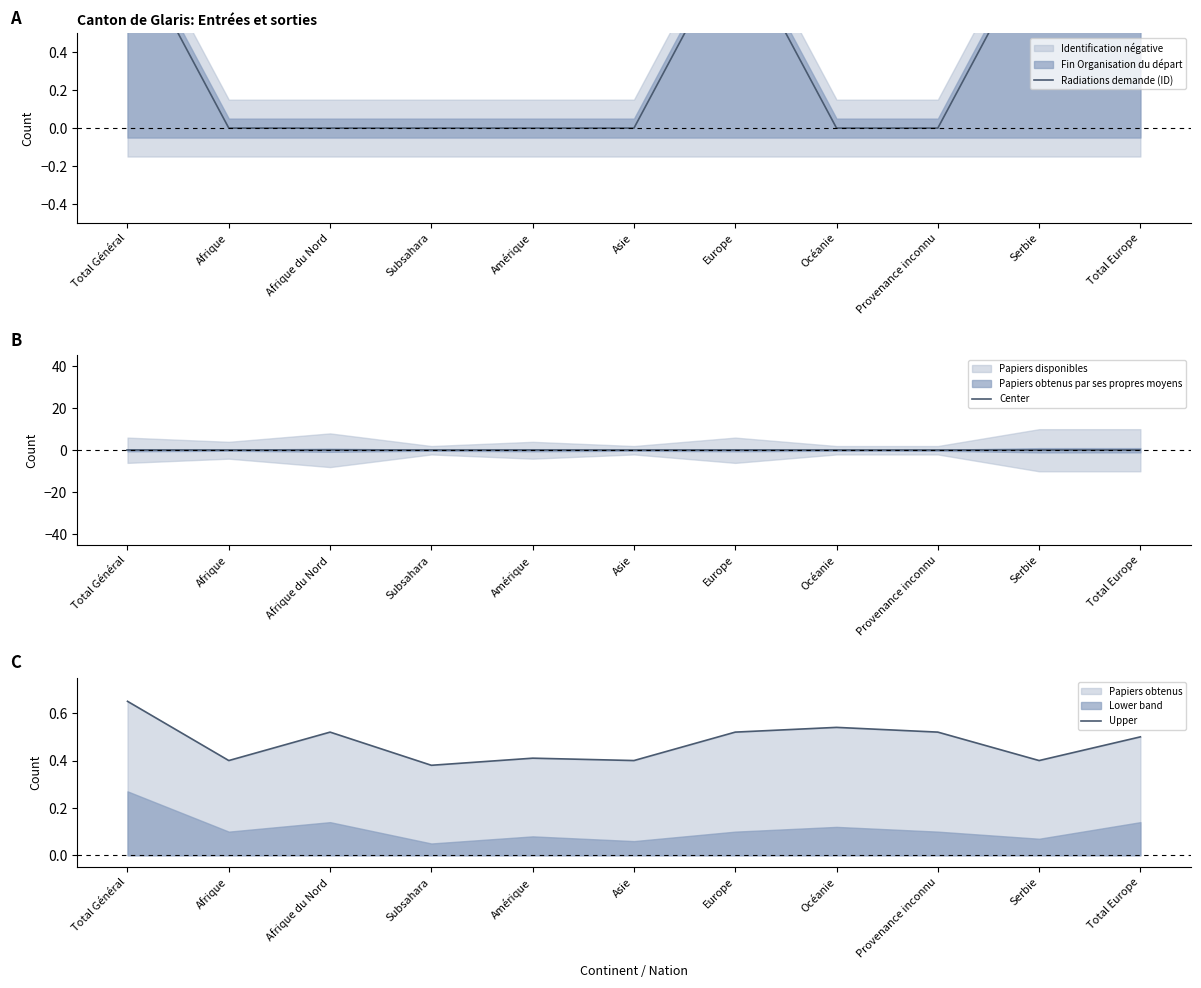

The value of Upper at Total Europe is 0.3. True or false?

False